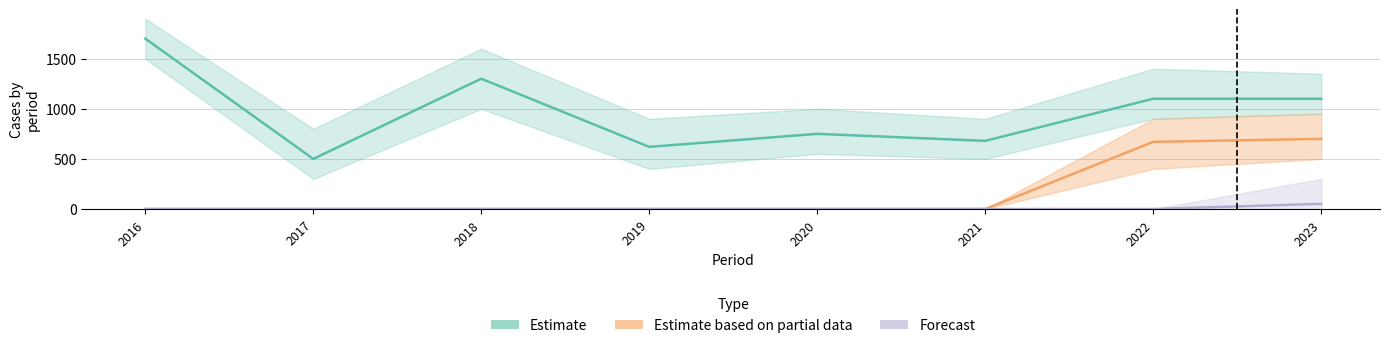

What is the total value across all series at 2018?

1300